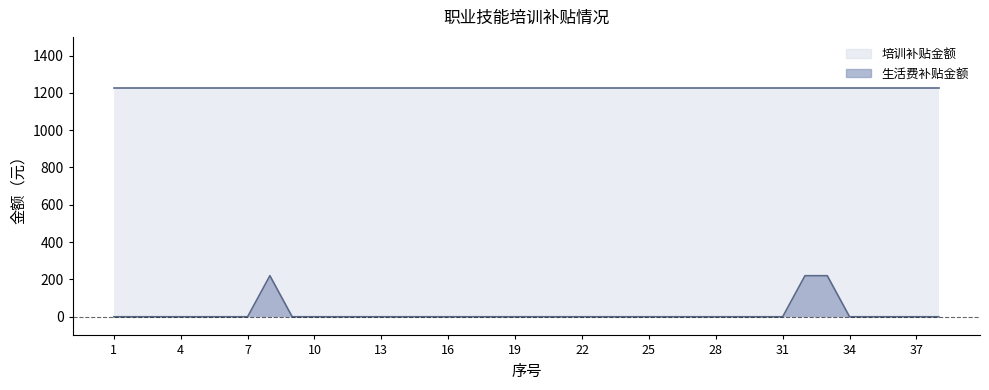

The chart shows a value of 0 at 6. True or false?

True